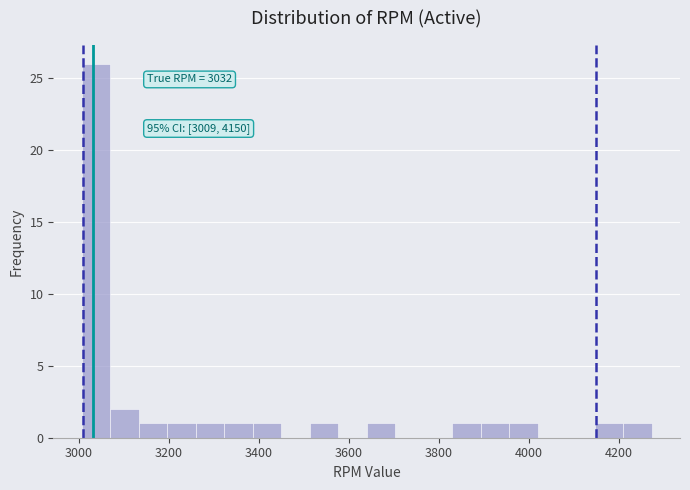

Read against the x-axis, roughly where is the centre of the tallest bar?

3040